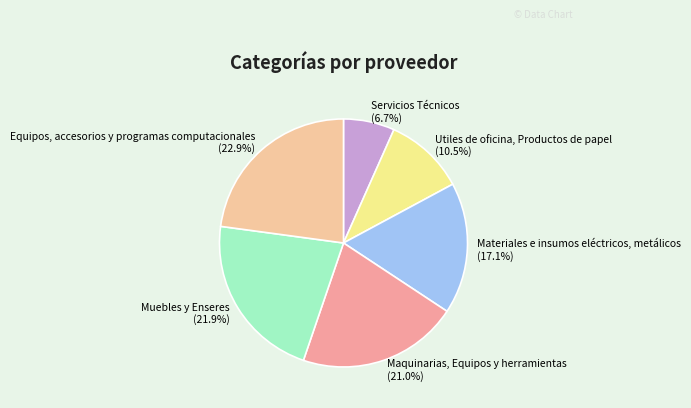

The Equipos, accesorios y programas computacionales slice represents 23% of the pie. True or false?

True